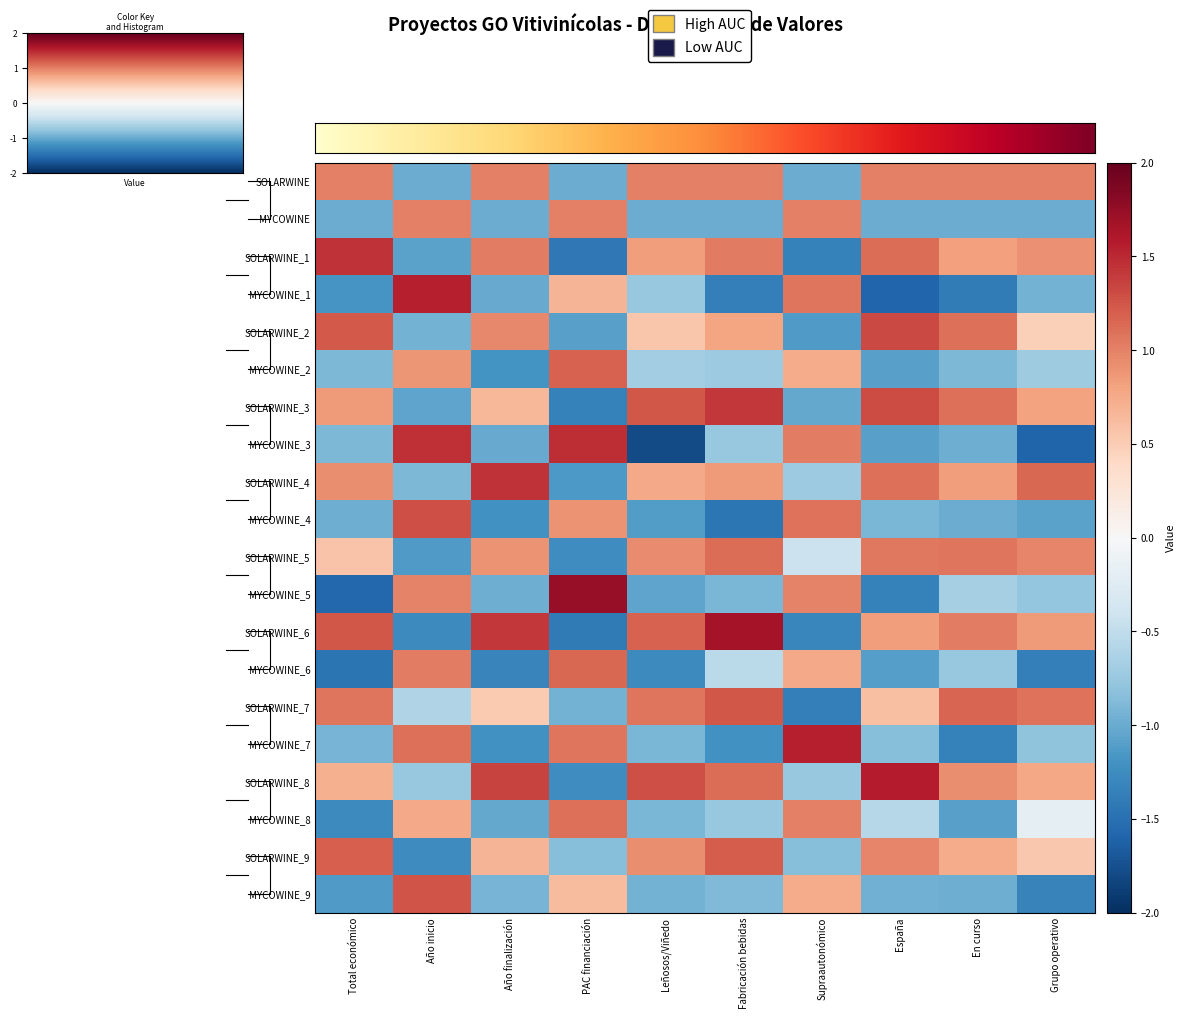

The value at Fabricación bebidas is 1. True or false?

False